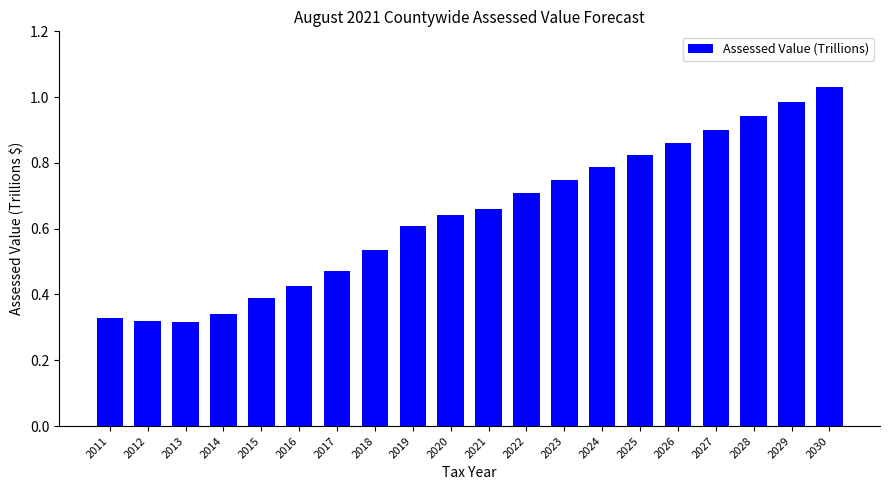

Which has a higher value, 2013 or 2025?

2025